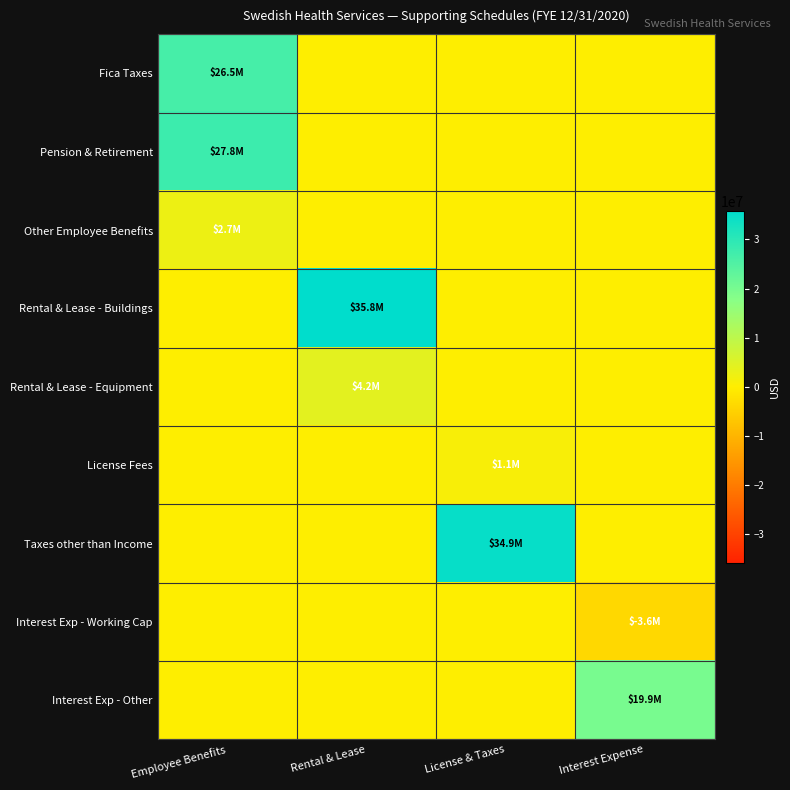

List the series in order of their peak value, lowest first.

Interest Exp - Working Cap, License Fees, Other Employee Benefits, Rental & Lease - Equipment, Interest Exp - Other, Fica Taxes, Pension & Retirement, Taxes other than Income, Rental & Lease - Buildings